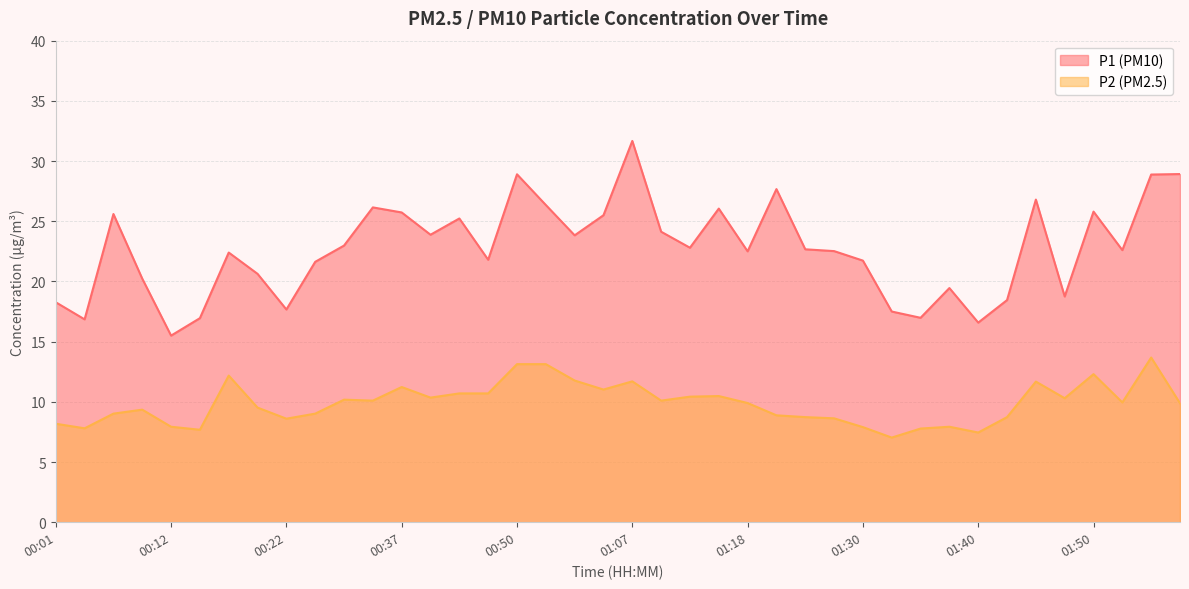

List the labels in order of P1 value, largest first.

01:07, 02:01, 00:50, 01:55, 01:21, 01:45, 00:53, 00:34, 01:16, 01:50, 00:37, 00:06, 01:03, 00:42, 01:10, 00:39, 00:56, 00:31, 01:13, 01:25, 01:53, 01:27, 01:18, 00:17, 00:45, 01:30, 00:28, 00:20, 00:09, 01:38, 01:48, 01:43, 00:01, 00:22, 01:32, 01:35, 00:14, 00:04, 01:40, 00:12